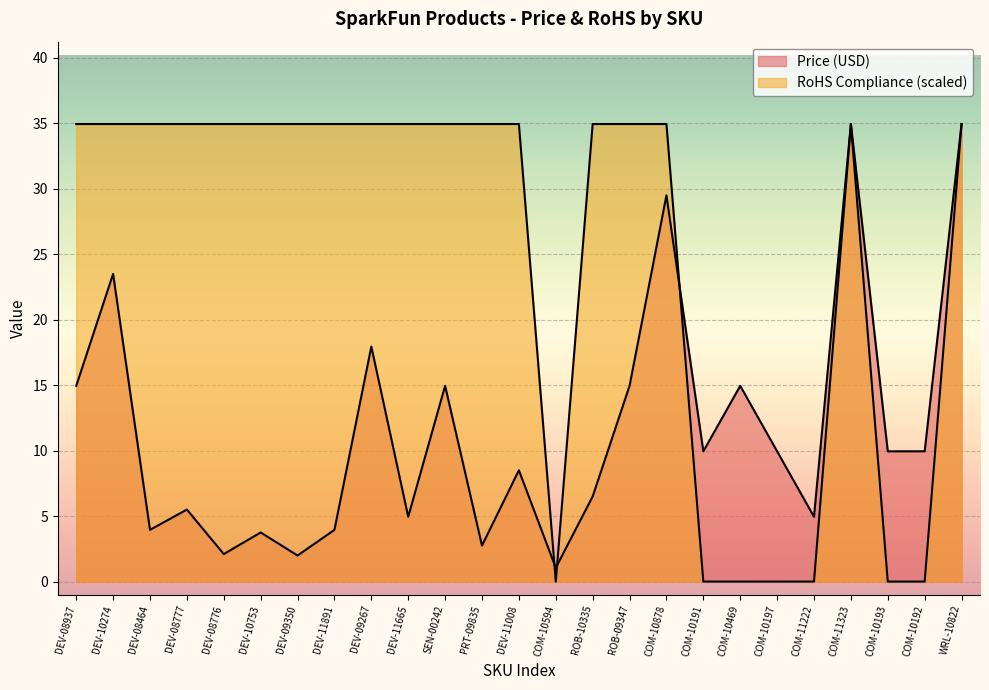

True or false: RoHS Compliance and Price (USD) cross at least once.

True